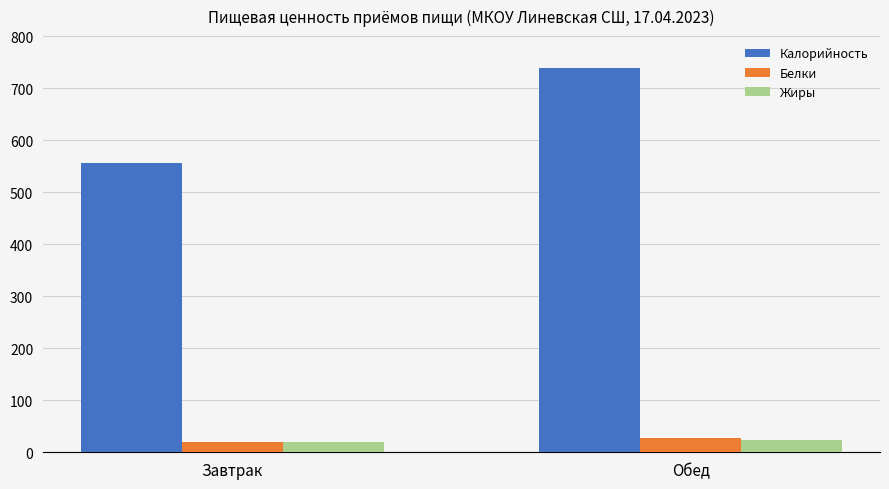

Which series has the widest spread of values?

Калорийность